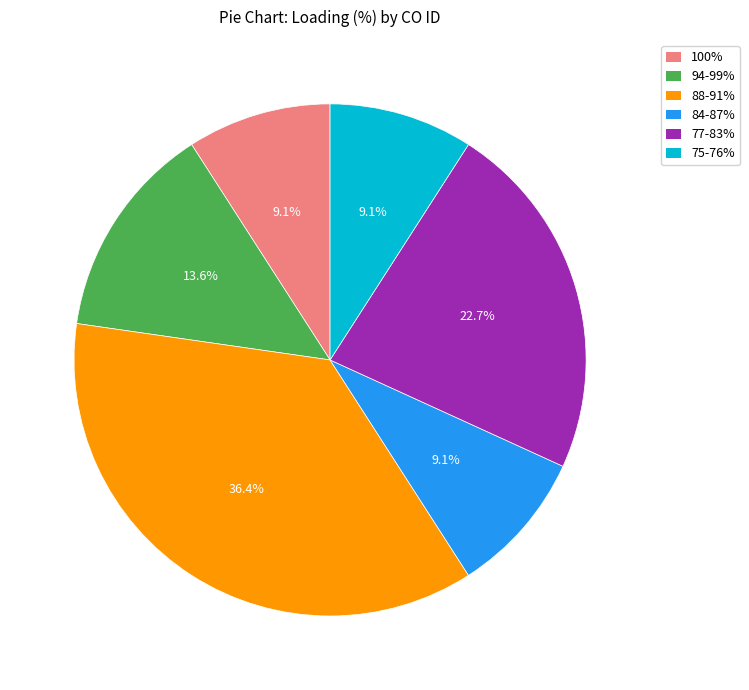

Is there any slice that represents more than half of the pie?

No